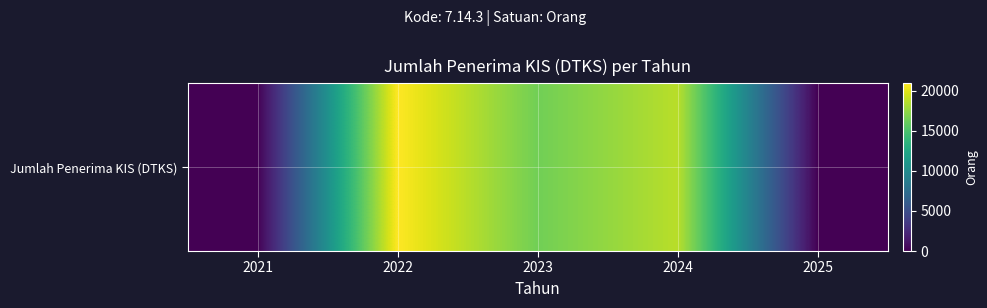

Reading right to left, extract all data points from this chart.

2025=0	2024=18707	2023=16414	2022=20909	2021=0